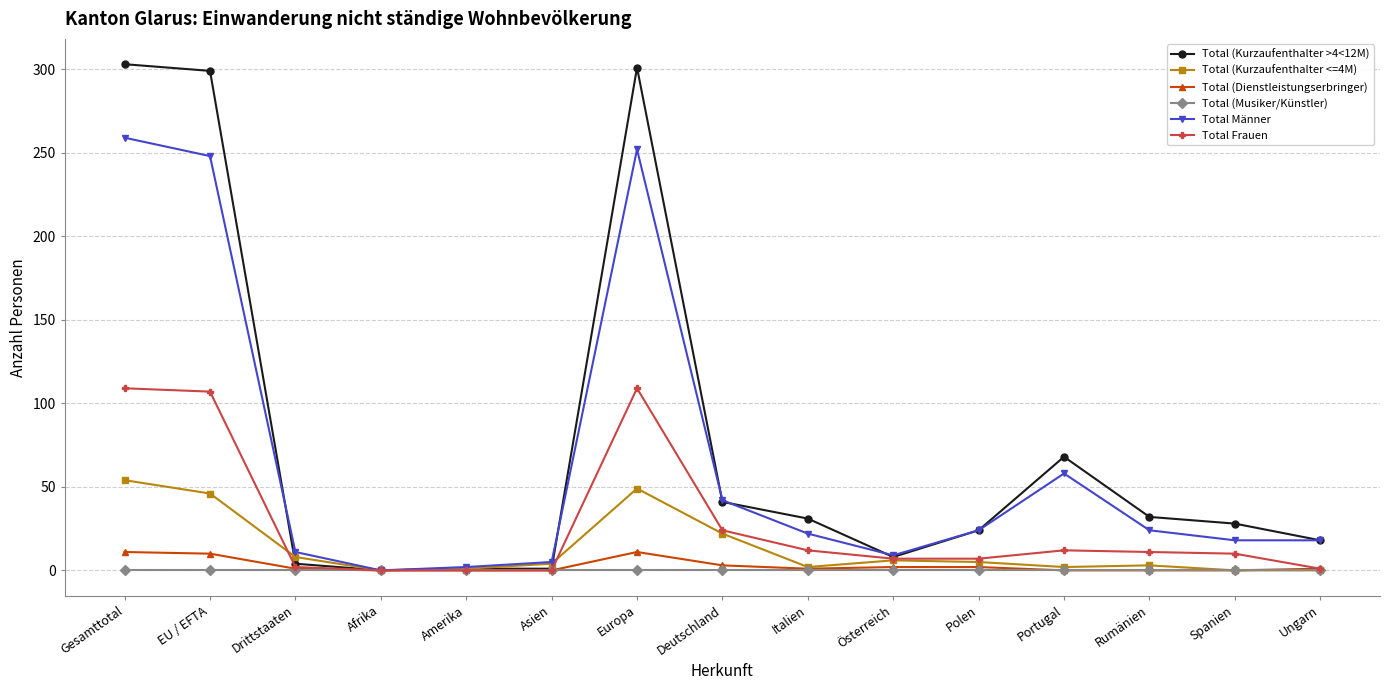

What is the sum of all Total (Kurzaufenthalter <=4M) values?

202